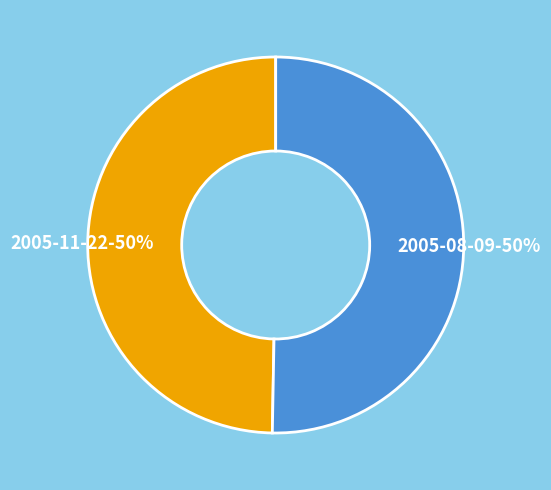

To the nearest percent, what is the combined percentage of 2005-11-22 and 2005-08-09?

100%